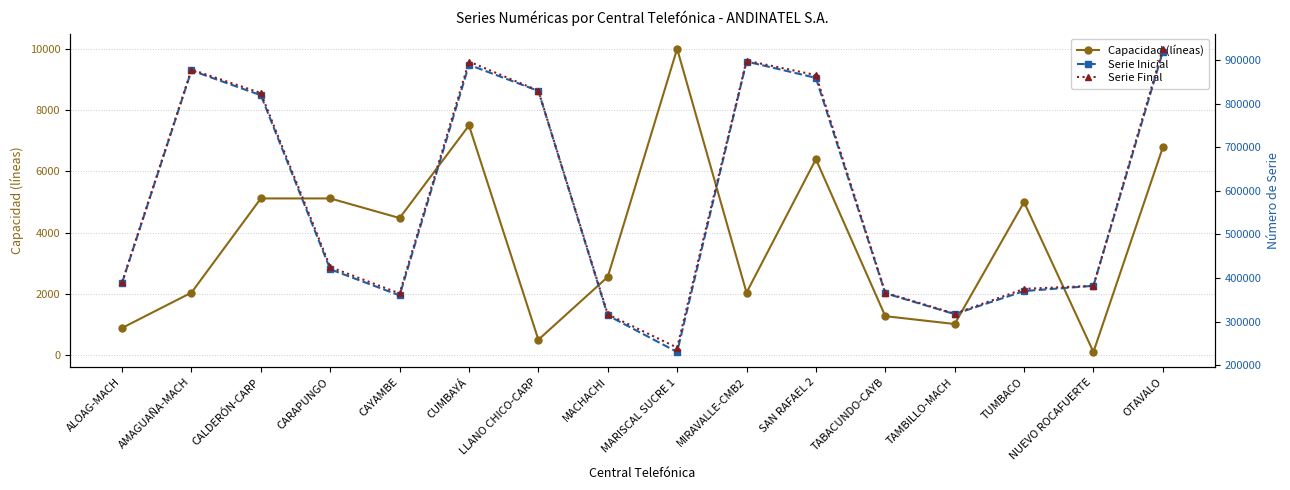

How many lines are shown in the chart?

3